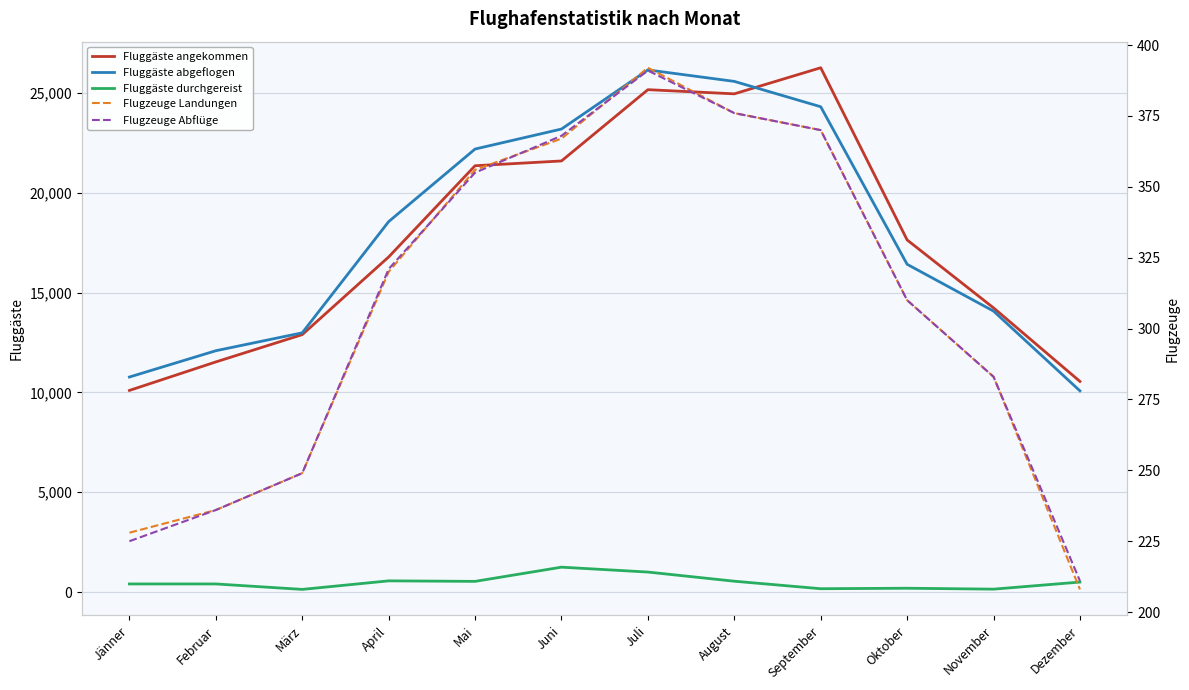

What is the total value across all series at Mai?

44811